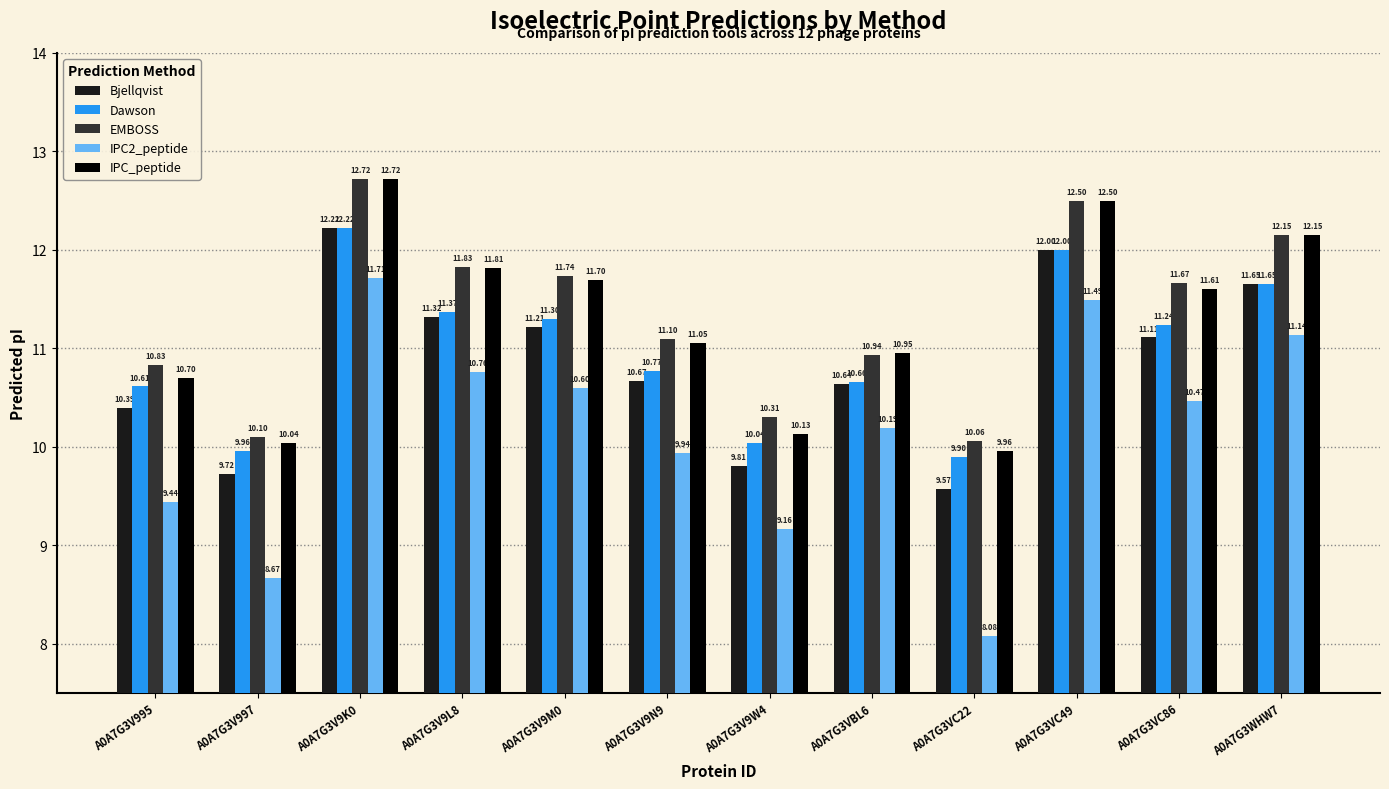

How many bars are there in each group?

5